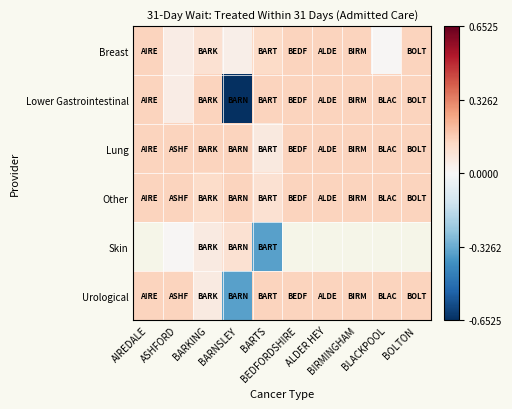

What is the lowest value of the Lower Gastrointestinal series?

-0.7